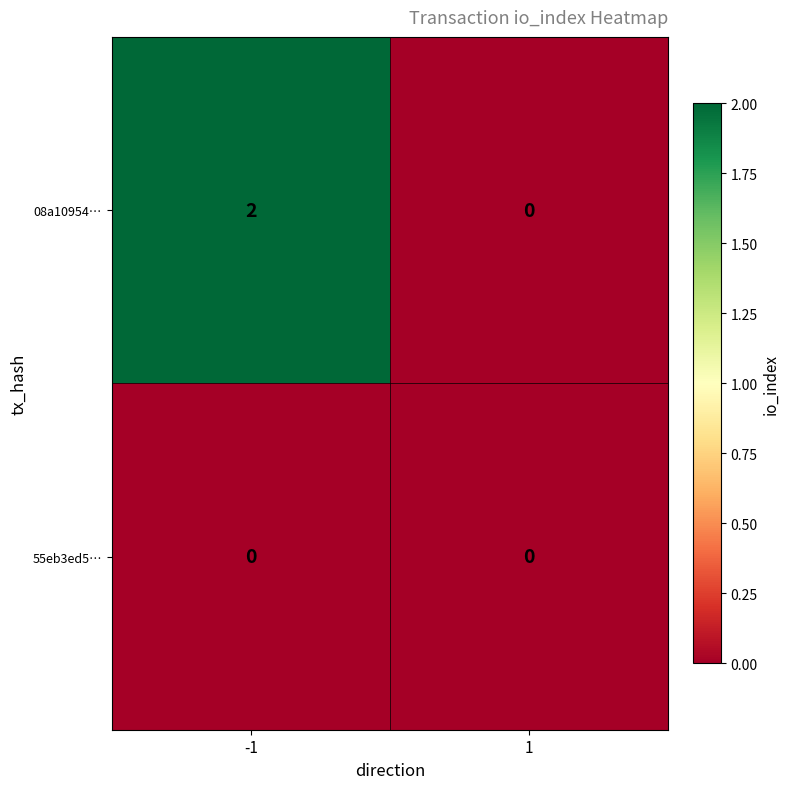

Which series changed the most between -1 and 1?

08a10954…